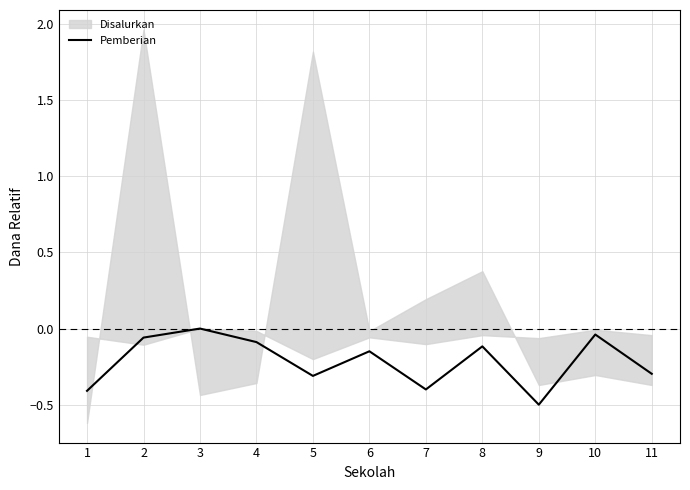

How many data points are less than 0?

10